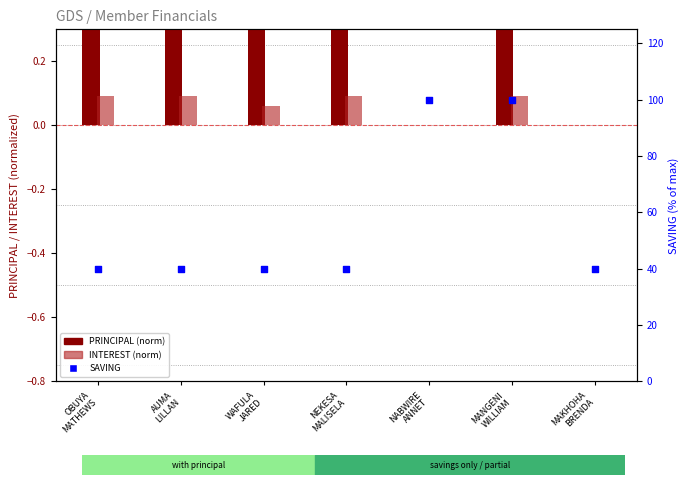

At which category is the sum across all series the highest?

MANGENI
WILLIAM